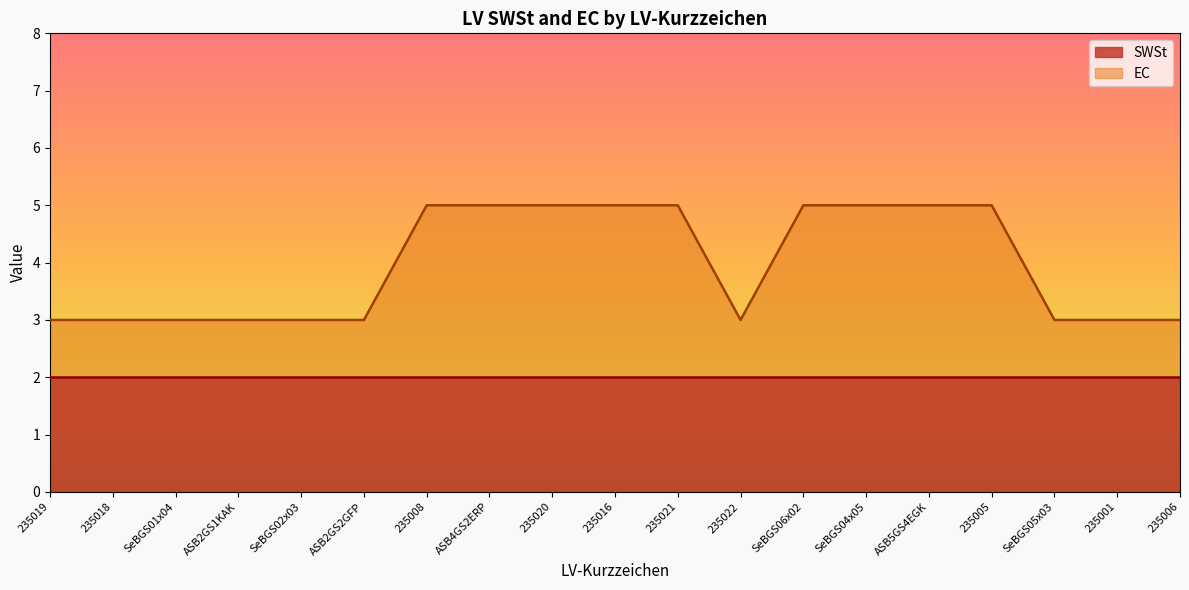

Rank the categories by value from highest to lowest.

235008, ASB4GS2ERP, 235020, 235016, 235021, SeBGS06x02, SeBGS04x05, ASB5GS4EGK, 235005, 235019, 235018, SeBGS01x04, ASB2GS1KAK, SeBGS02x03, ASB2GS2GFP, 235022, SeBGS05x03, 235001, 235006